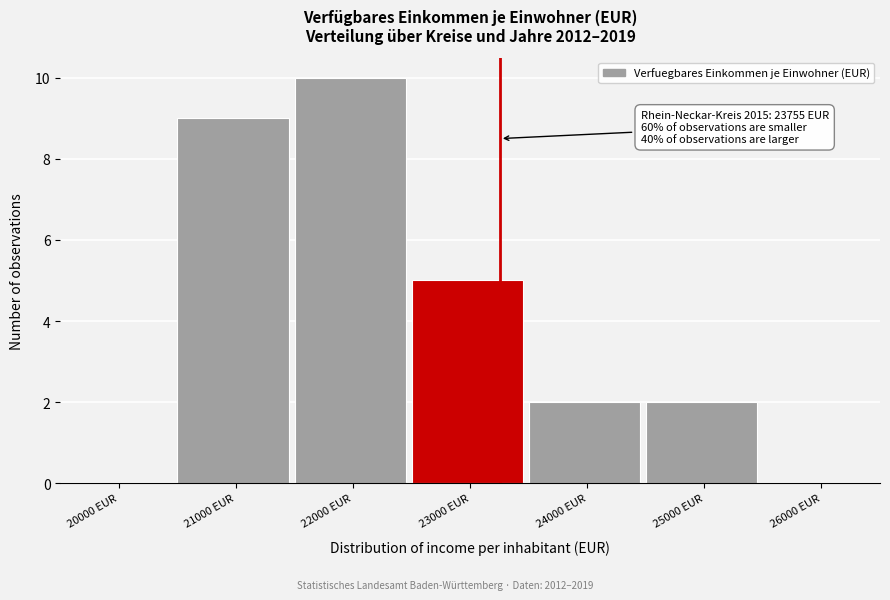

Reading left to right, extract all data points from this chart.

20000 EUR=0	21000 EUR=9	22000 EUR=10	23000 EUR=5	24000 EUR=2	25000 EUR=2	26000 EUR=0